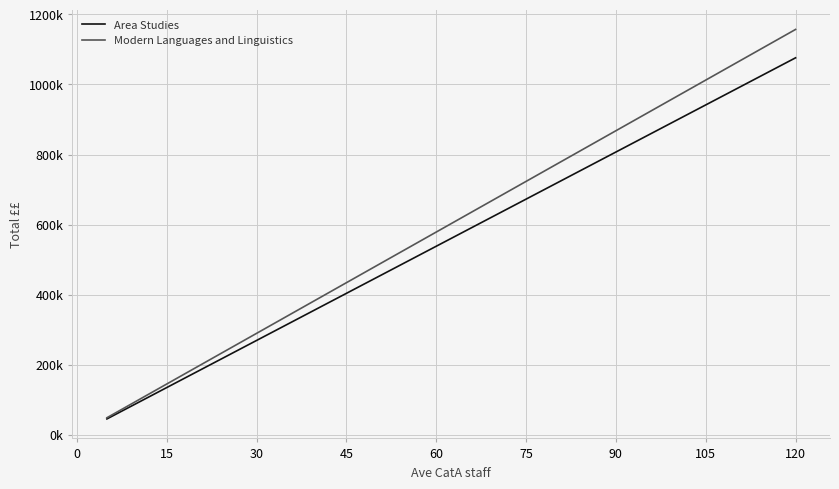

Is this an area chart (filled region under the line)?

No